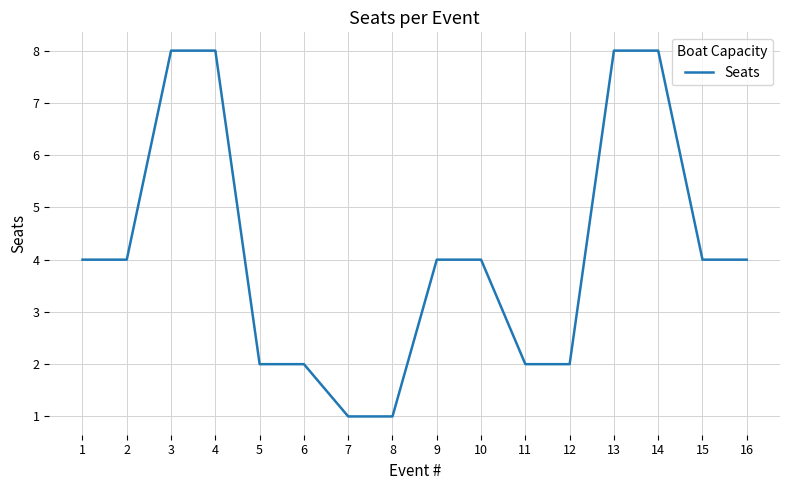

How many values are between 2 and 8?

14